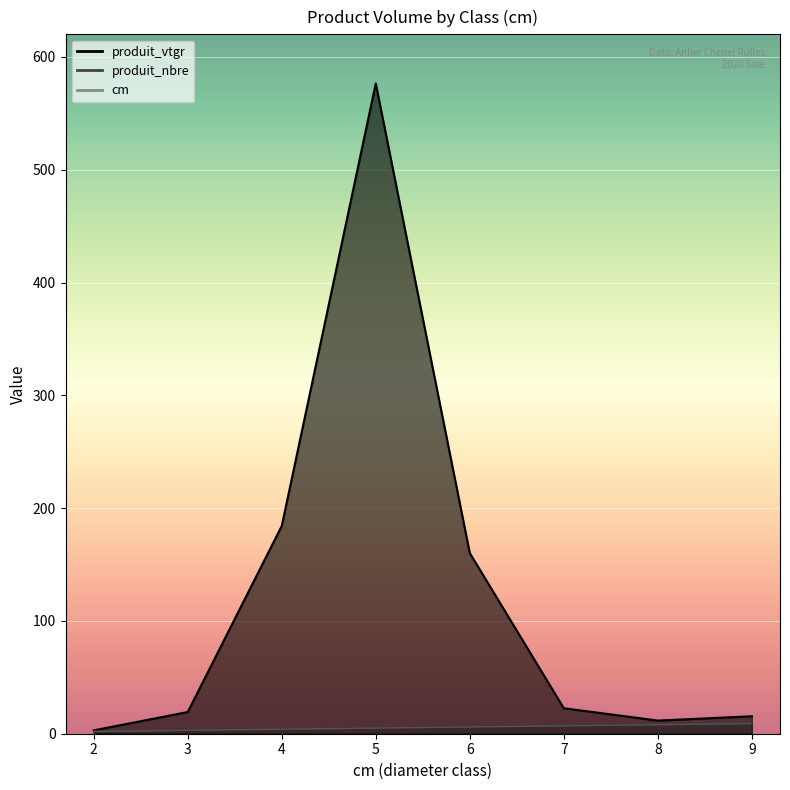

Count the produit_nbre values in the range 4 to 8.

5